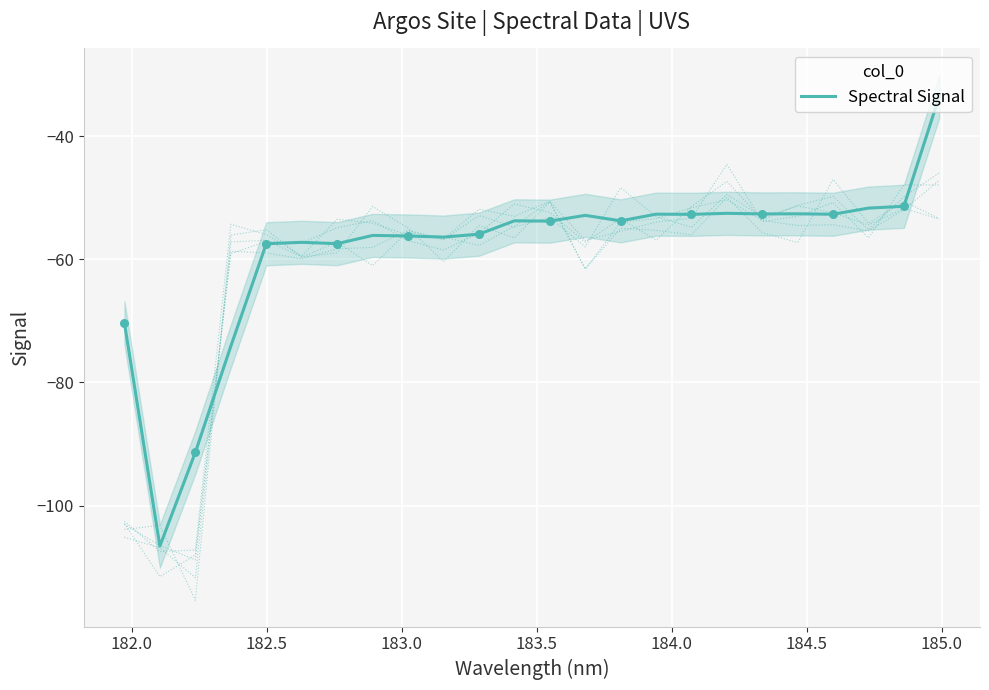

What is the highest value of the Spectral Signal series?

-33.5